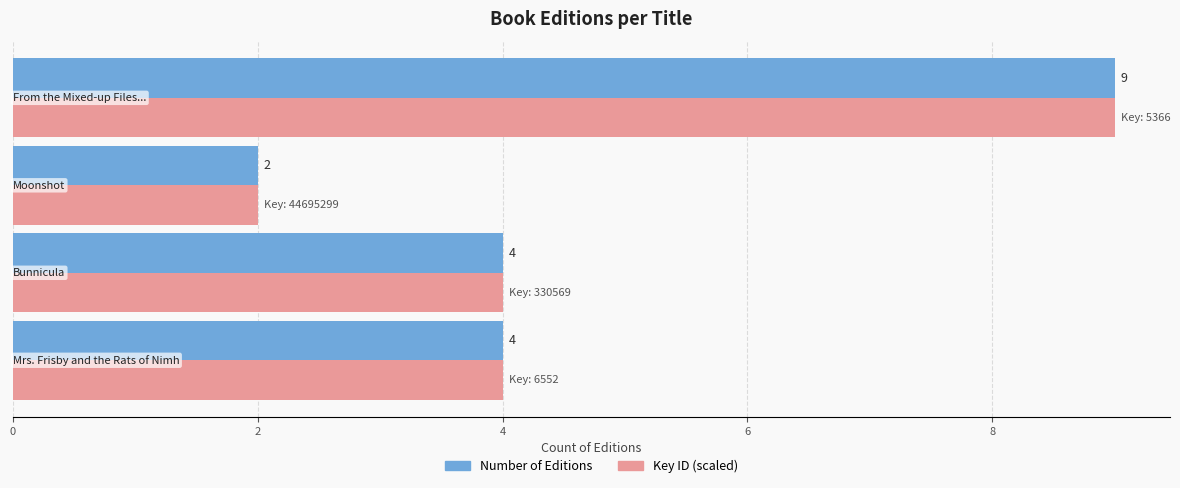

What is the maximum value shown in the chart?

9